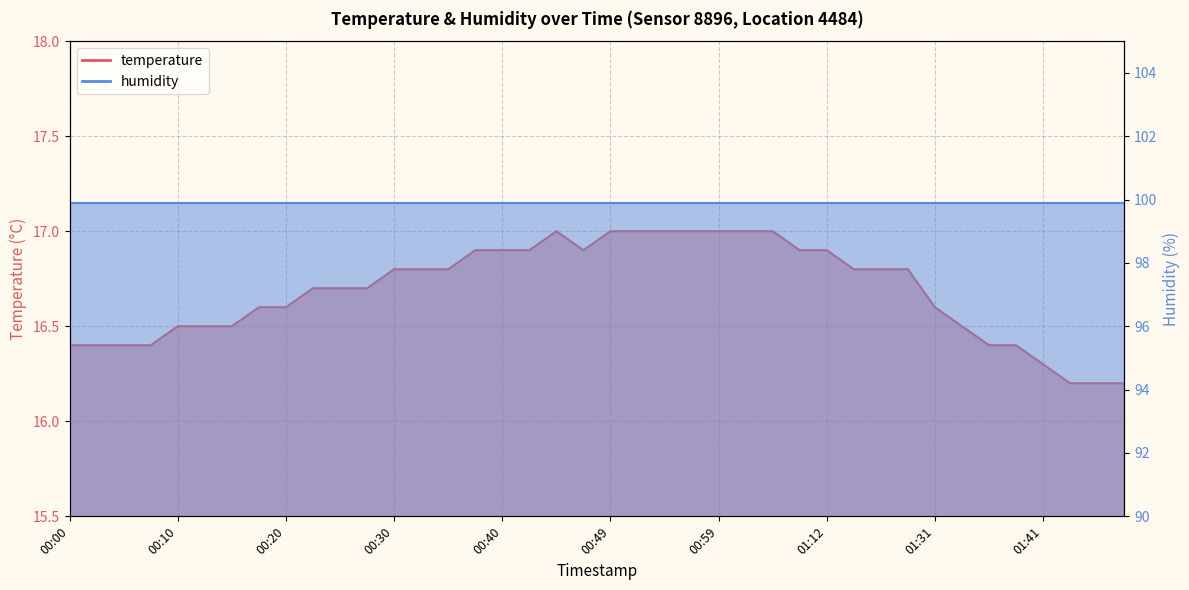

What is the ratio of the value at 00:40 to the value at 00:47?

1.0